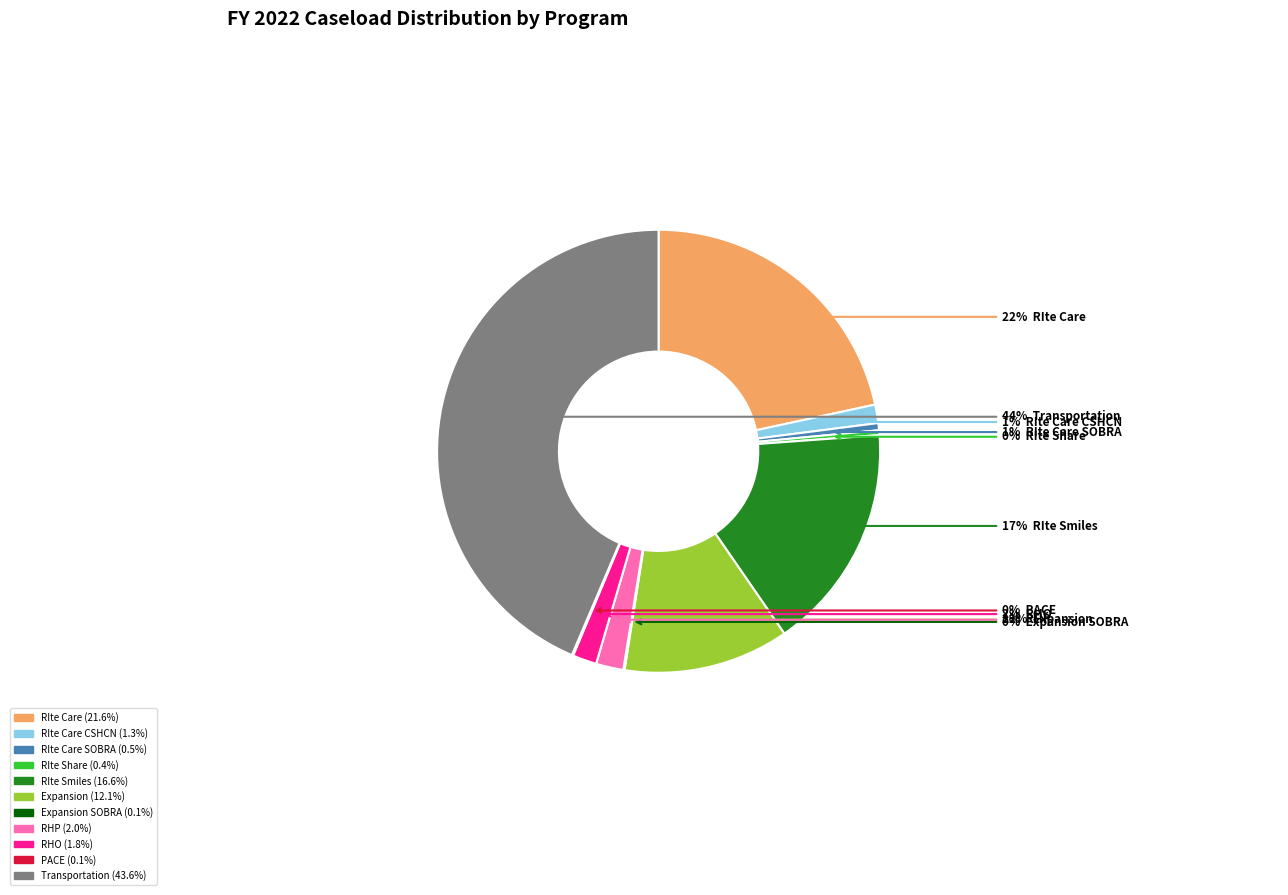

Is there any slice that represents more than half of the pie?

No